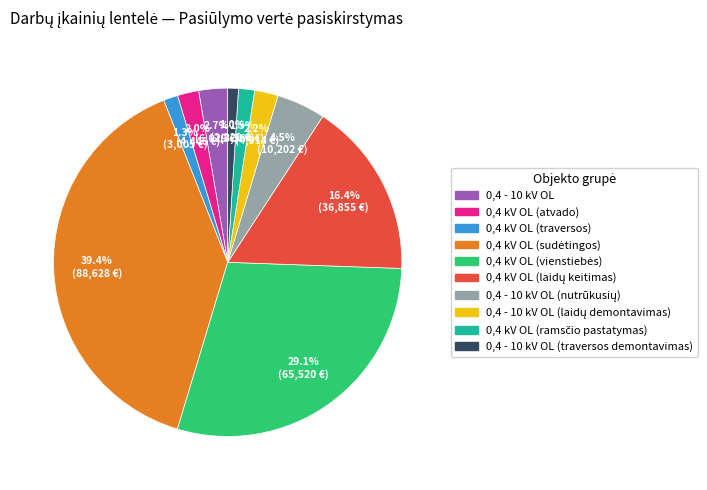

Is there any slice that represents more than half of the pie?

No